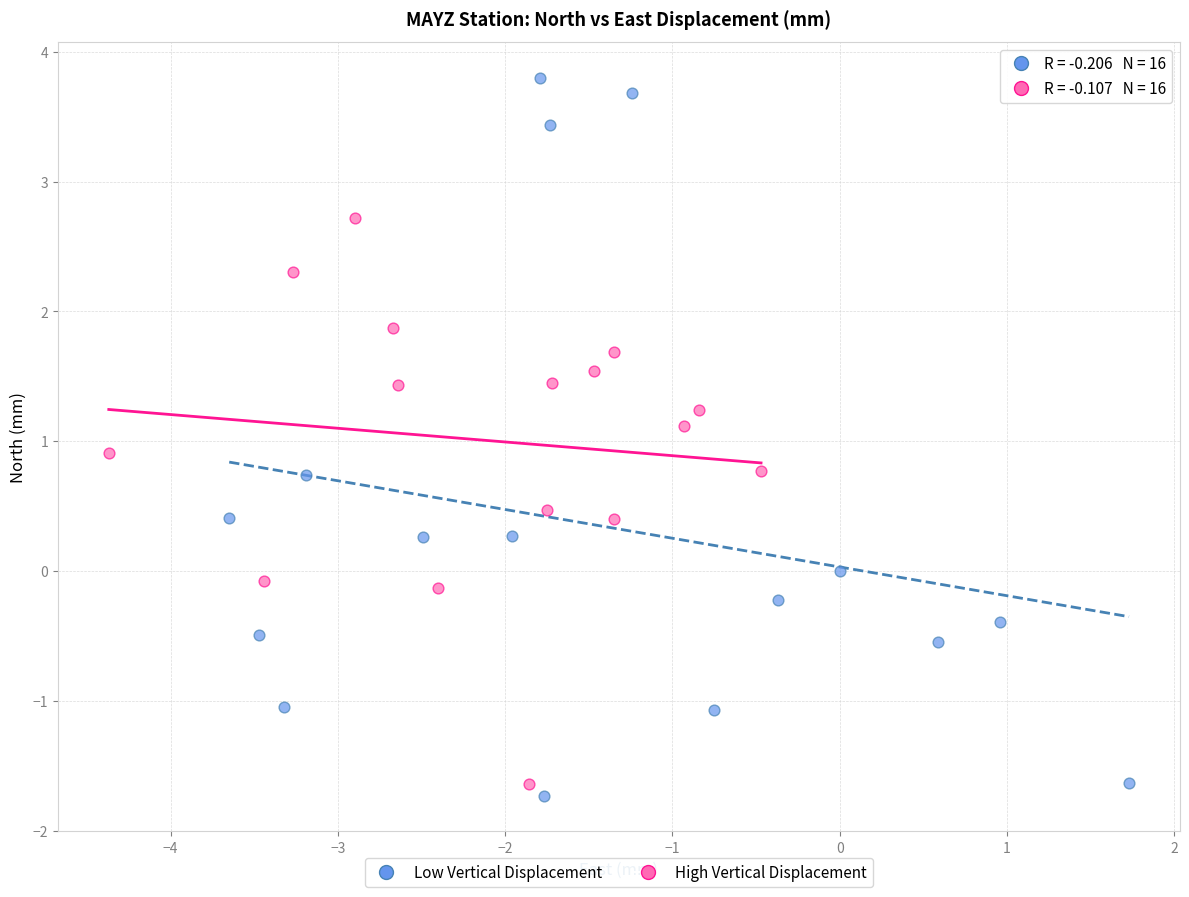

Which series has the largest Y range (max minus min)?

Low Vertical Displacement